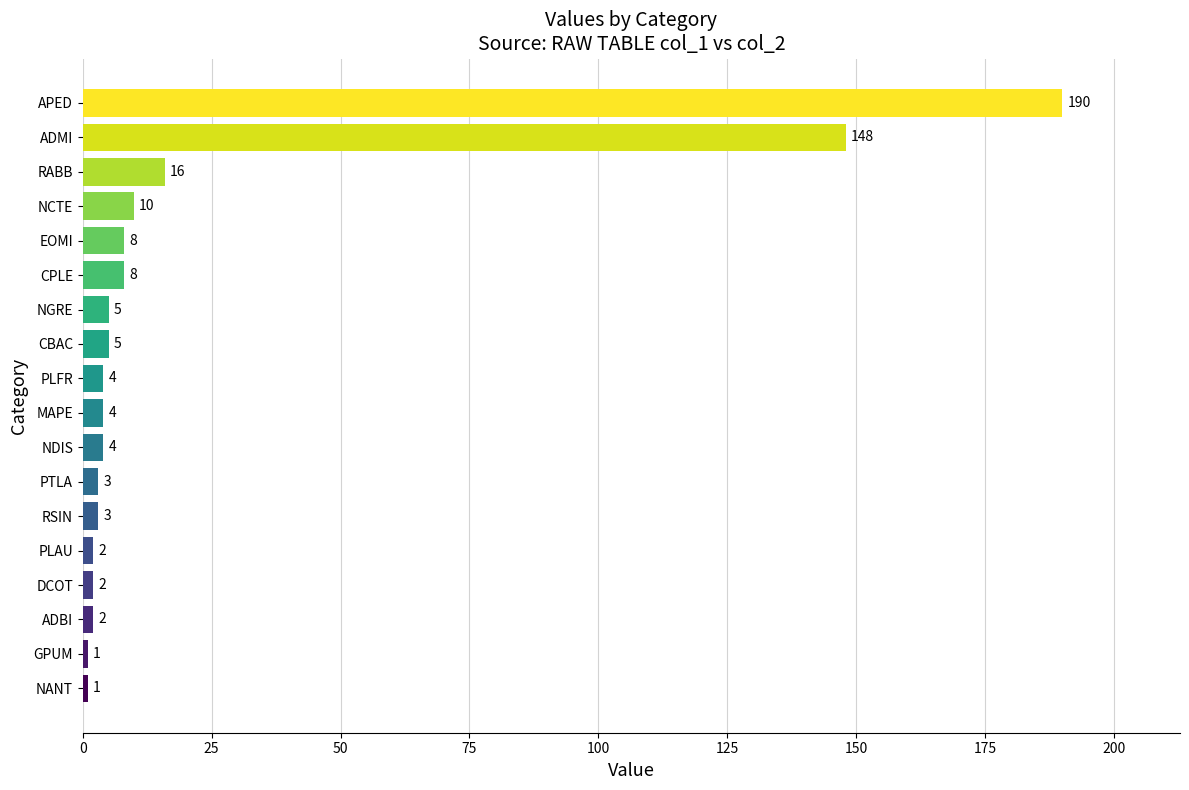

Between ADBI and MAPE, which is larger?

MAPE